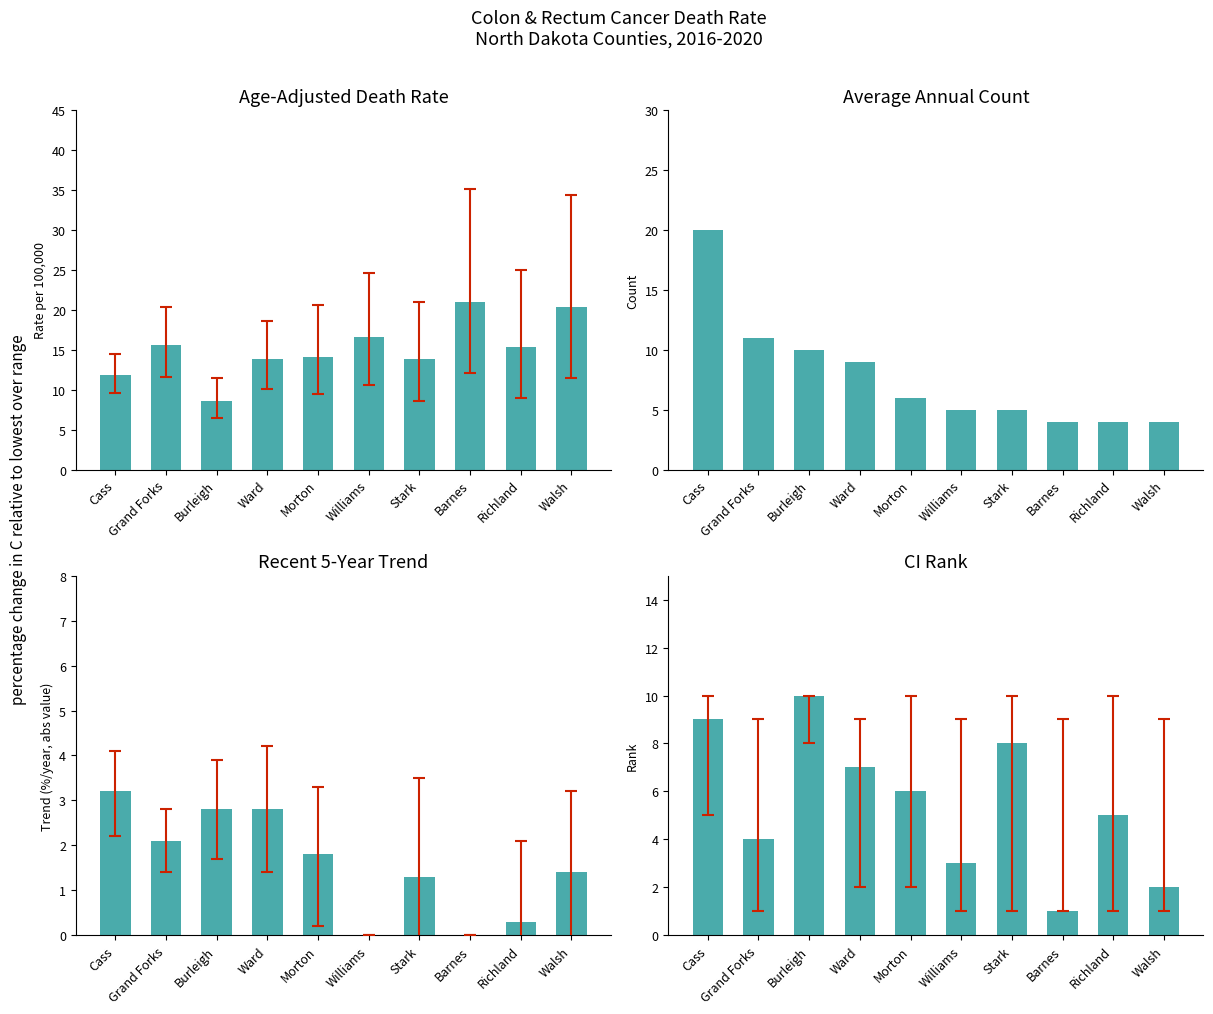

Where does the Age-Adjusted Death Rate series first go above 15?

Grand Forks